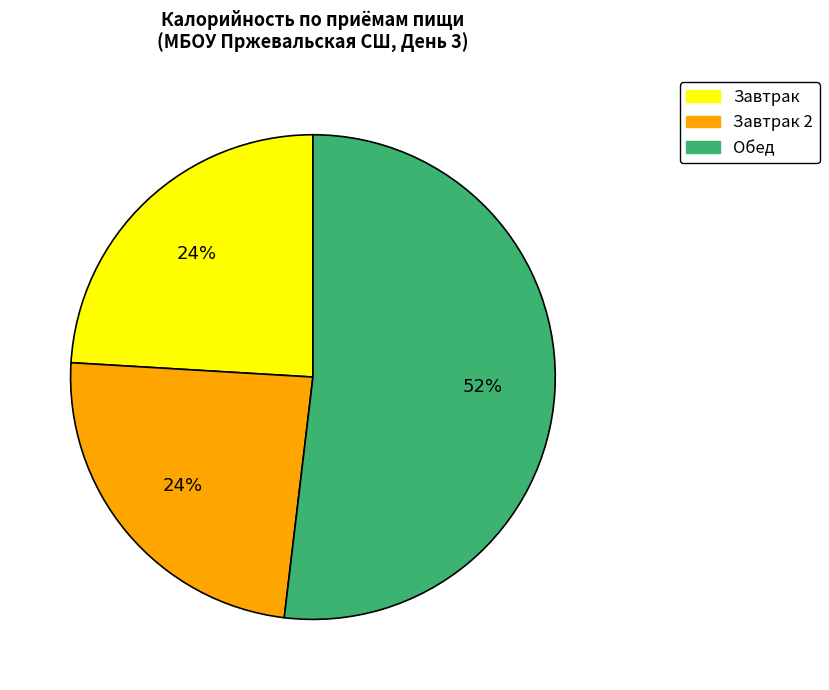

To the nearest percent, what is the difference between the largest and smallest slice percentages?

28%